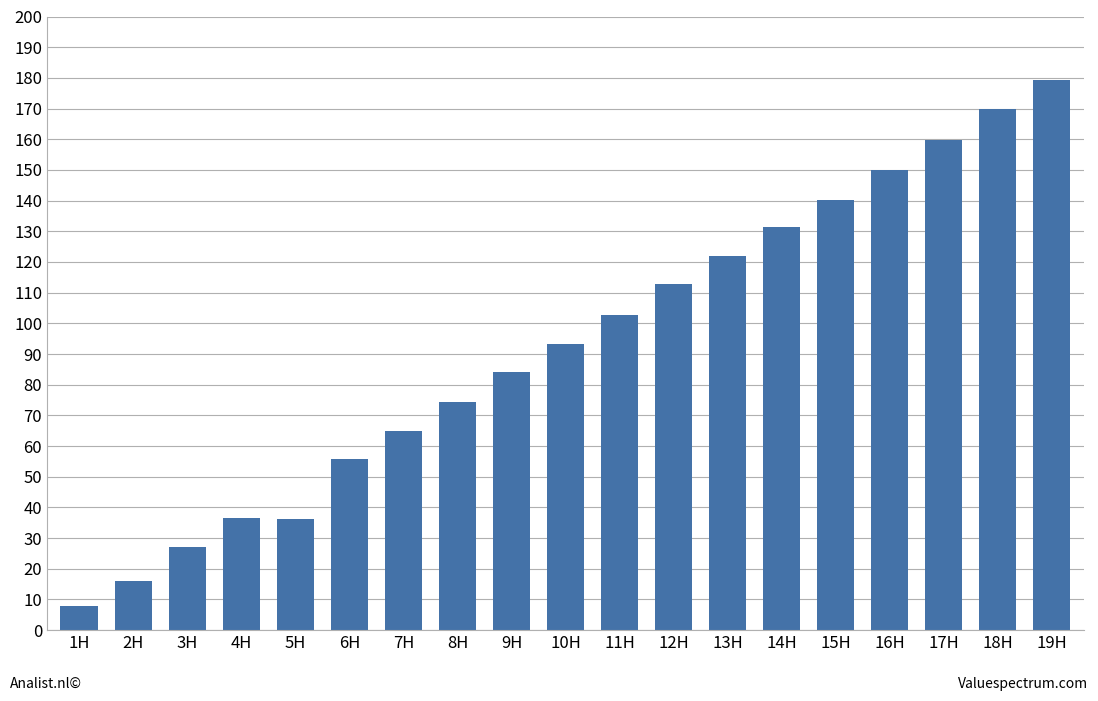

What is the value of the 6th bar from the left?

55.7